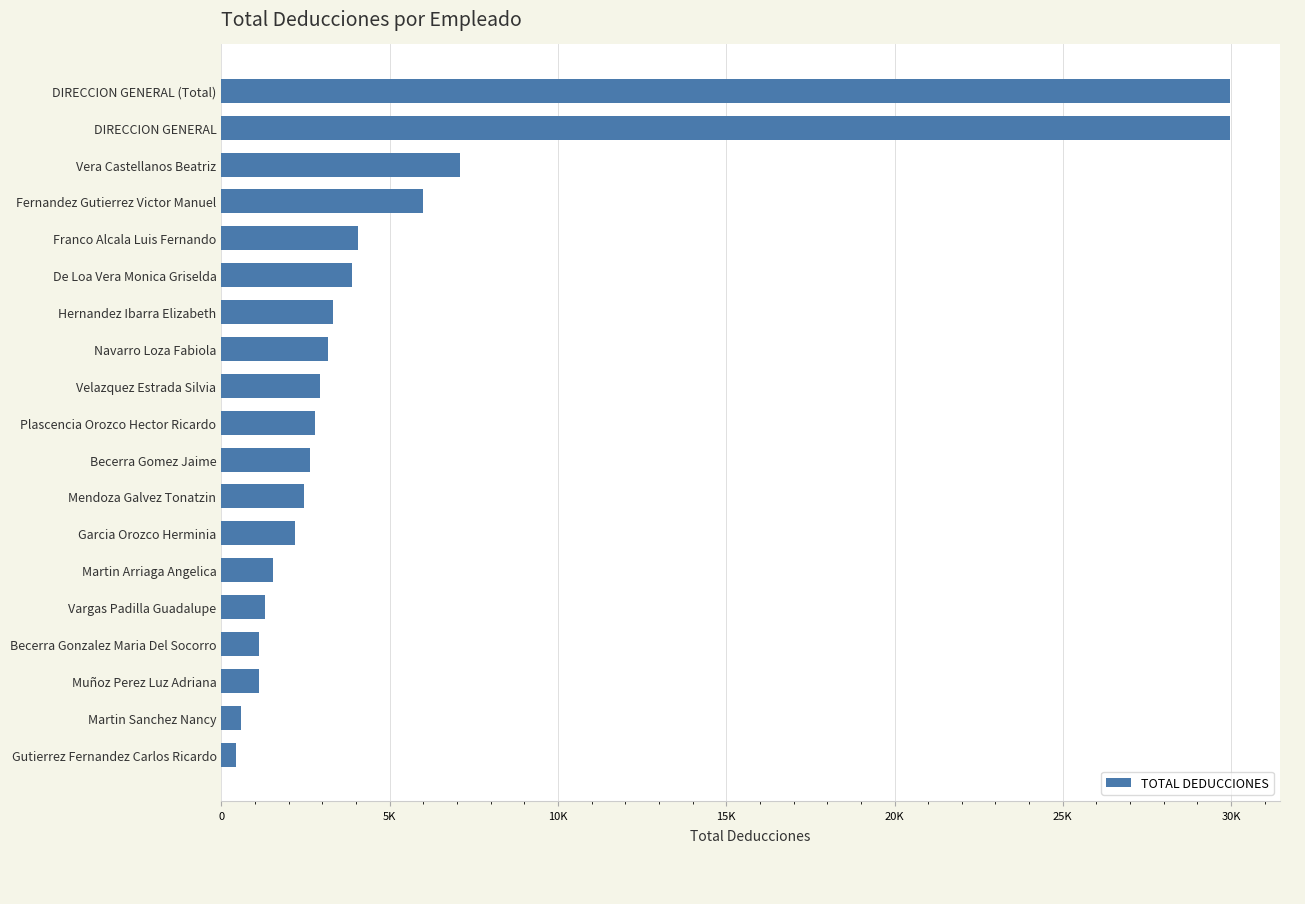

Does the chart contain stacked bars?

No